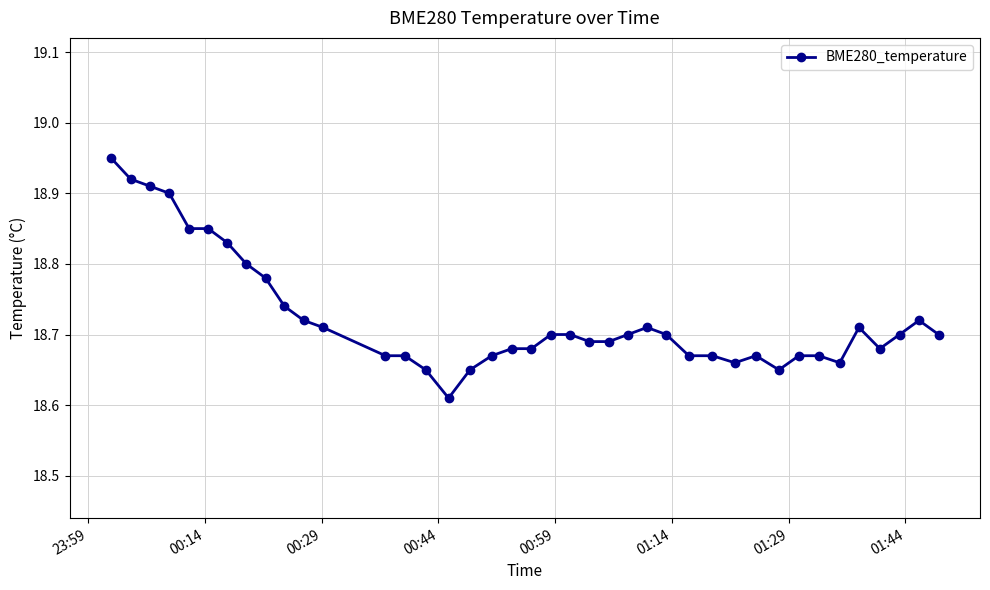

What is the difference between the maximum and minimum values?

0.3